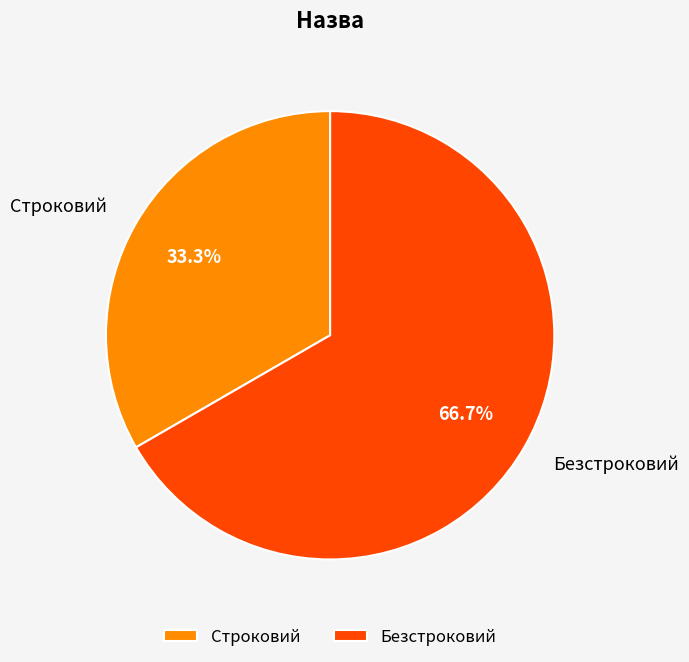

Which slice is the largest?

Безстроковий